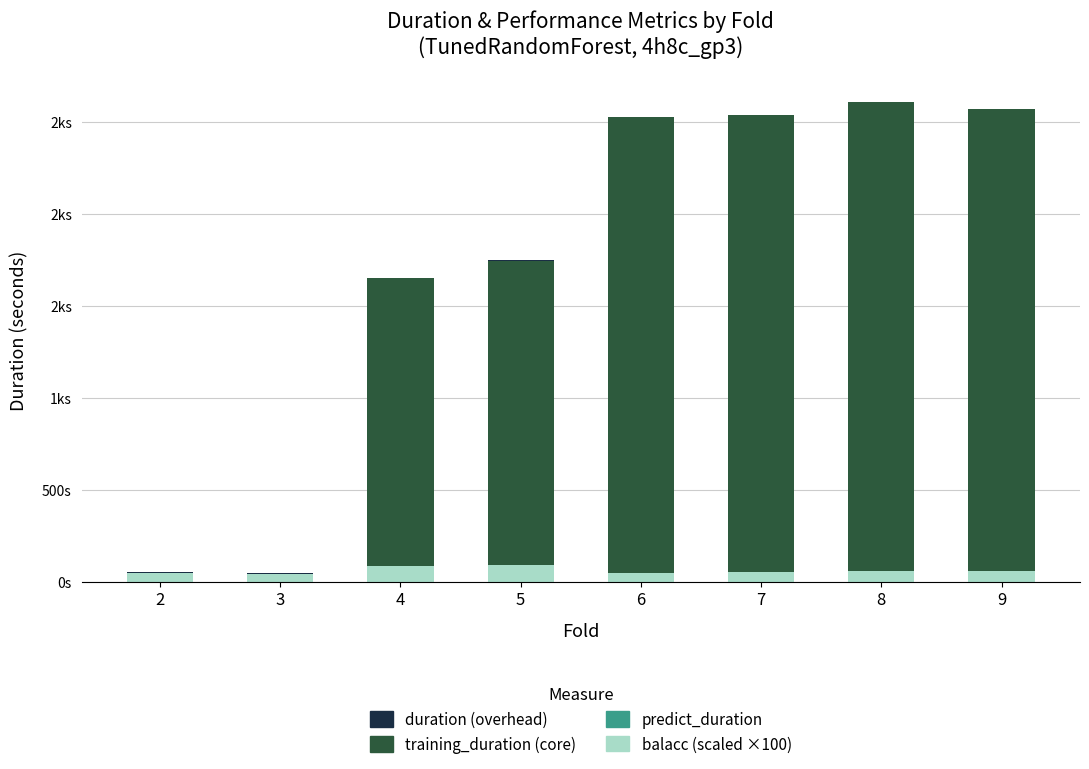

What is the value of the duration (overhead) bar at the 1st from the left?

2.0